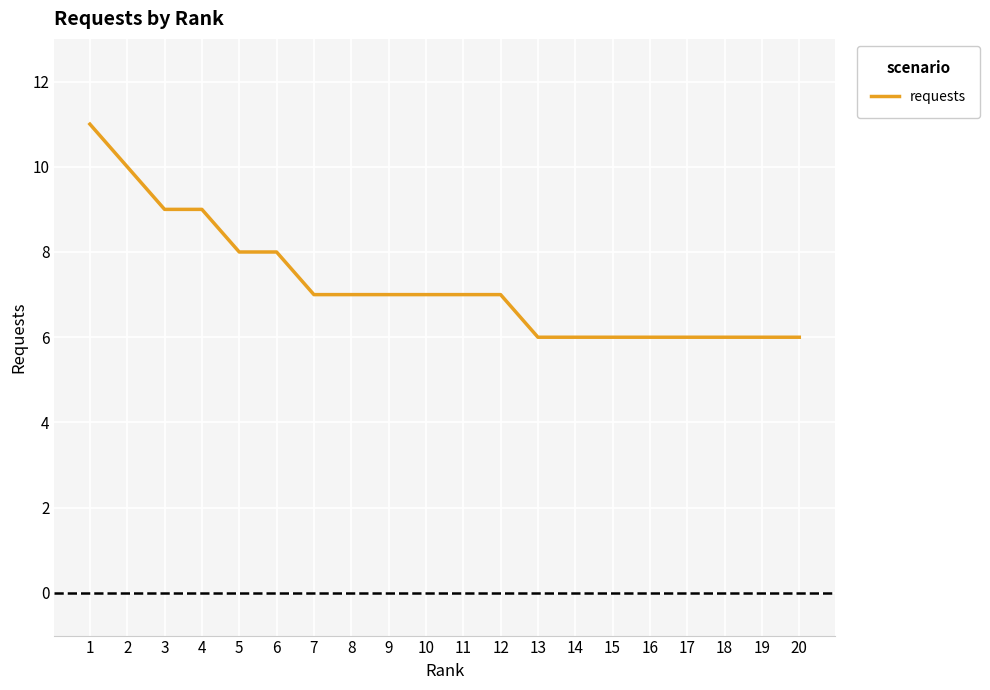

How many lines are shown in the chart?

1